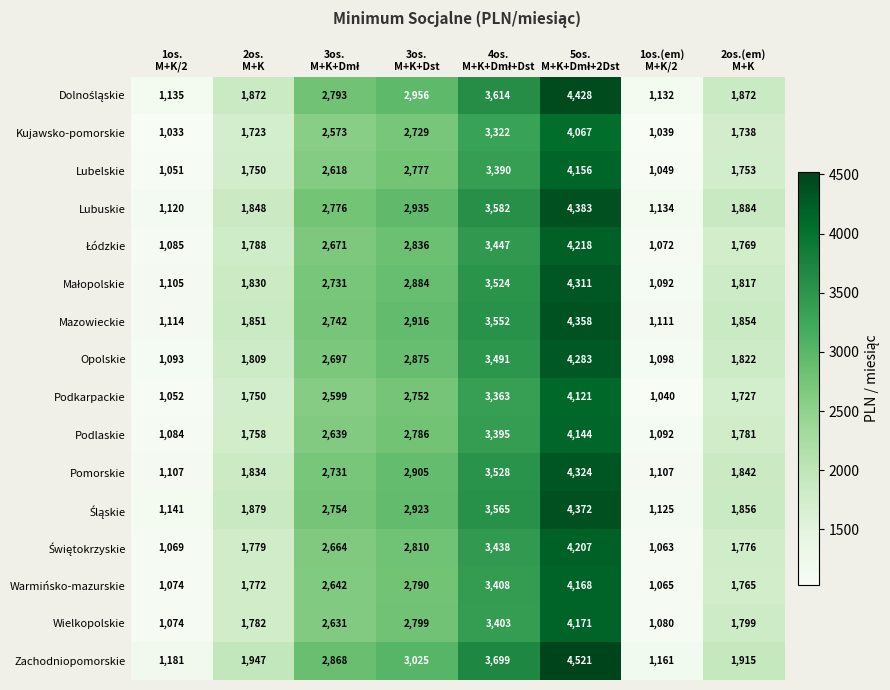

At how many categories does at least one series exceed 2221?

4